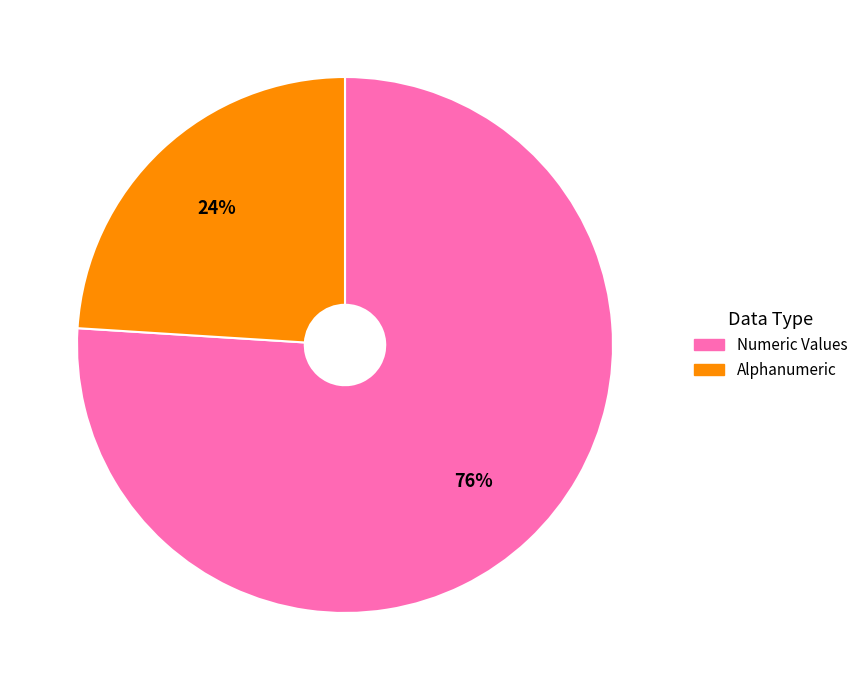

To the nearest percent, what is the average slice percentage?

50%